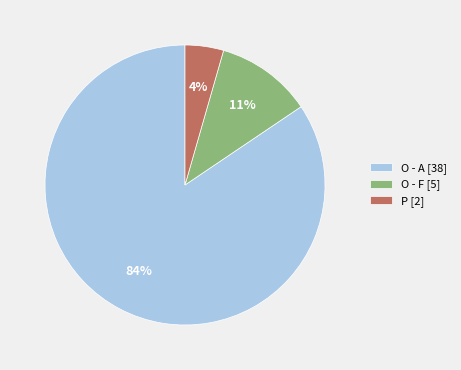

Is it true that O - F [5] is 5% of the pie?

False